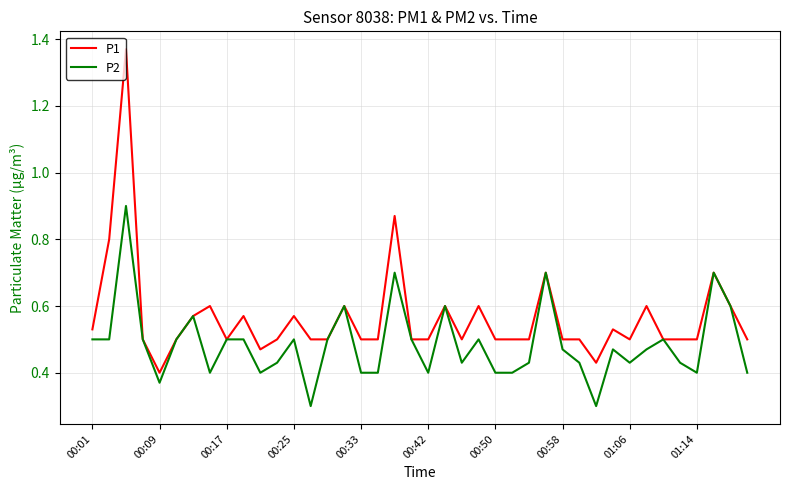

What are all the series names shown in the legend?

P1, P2